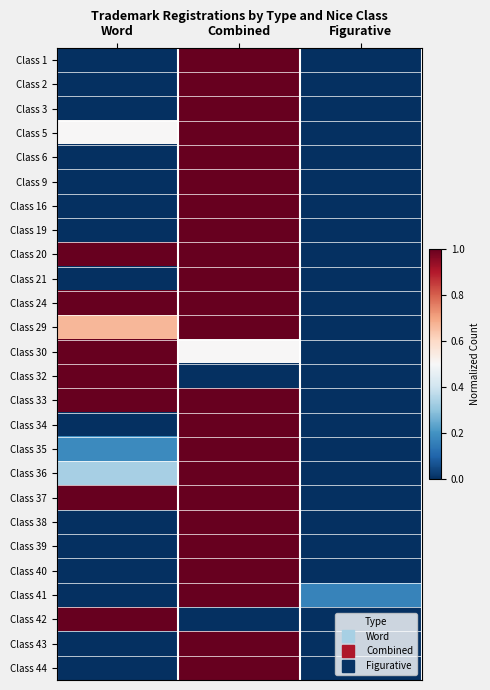

Which label corresponds to the largest value in the chart?

Combined